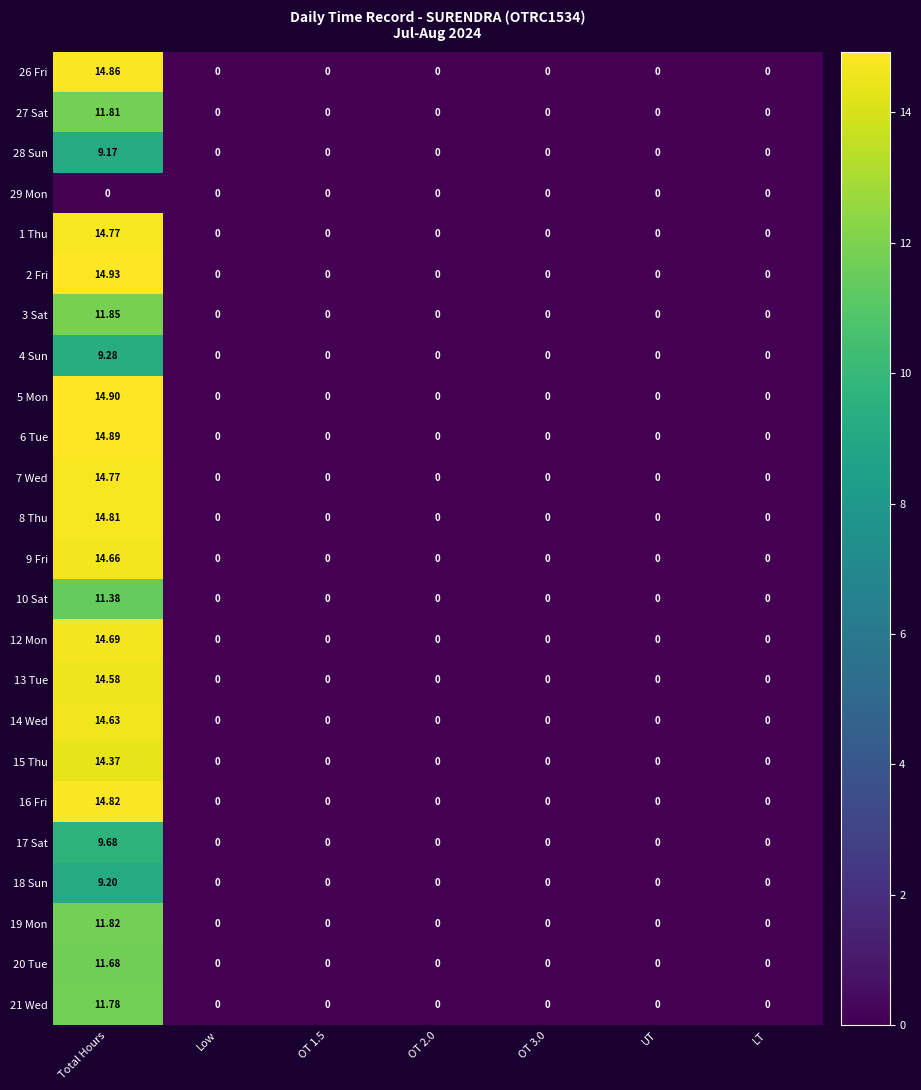

Which label corresponds to the largest value in the chart?

Total Hours